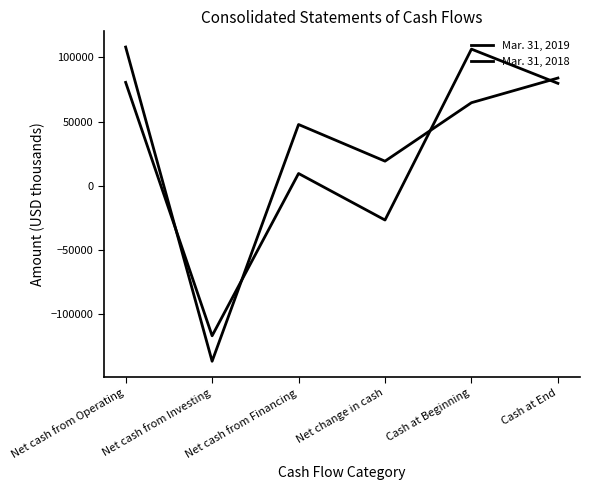

How many values in Mar. 31, 2019 are above zero?

4